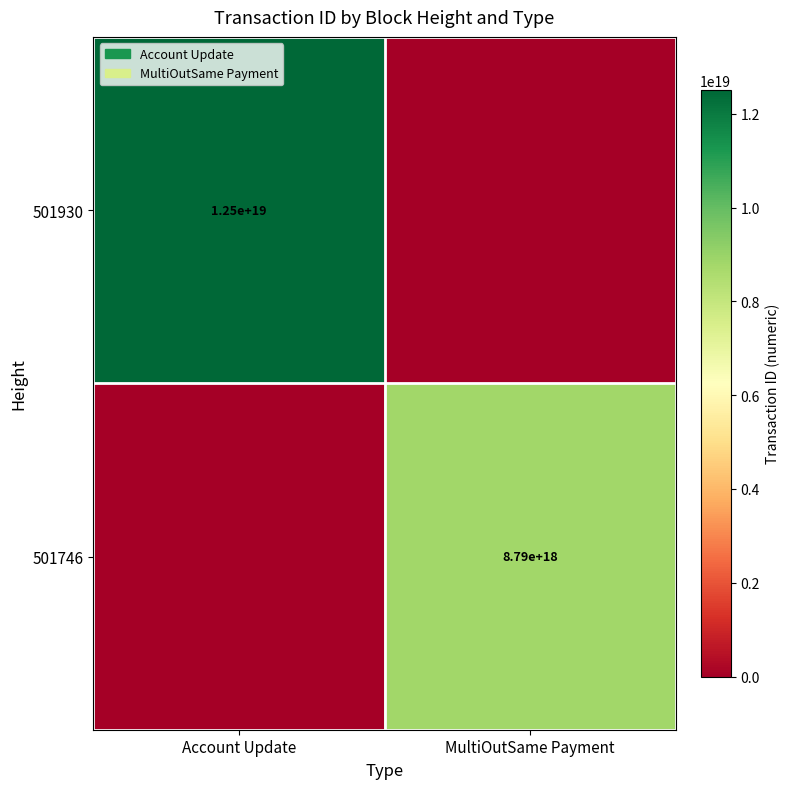

Is the value of 501930 at Account Update greater than the value of 501746 at MultiOutSame Payment?

Yes